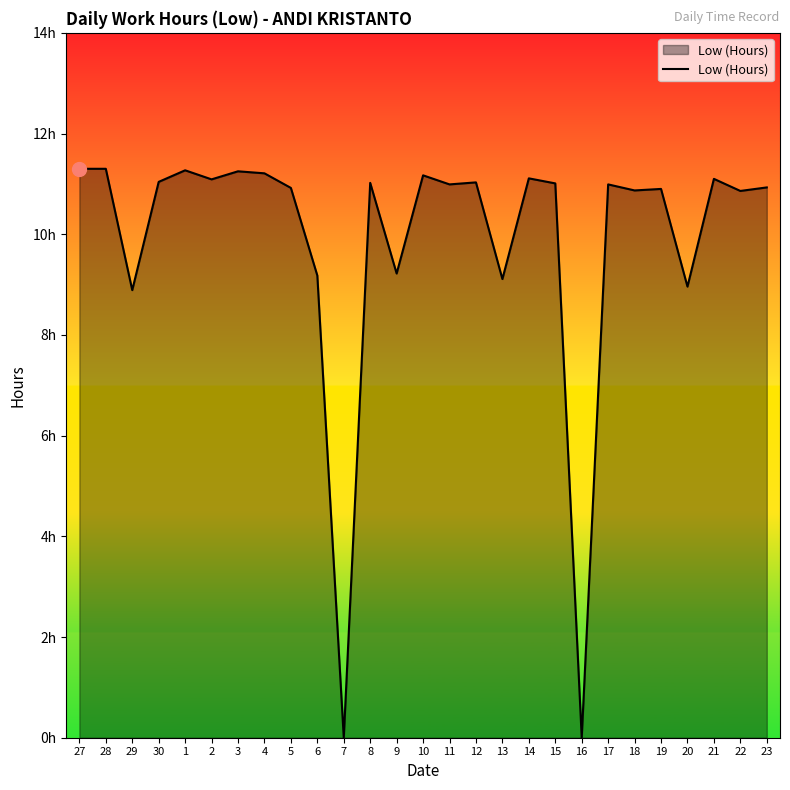

What is the change in value from 9 to 20?

-0.3